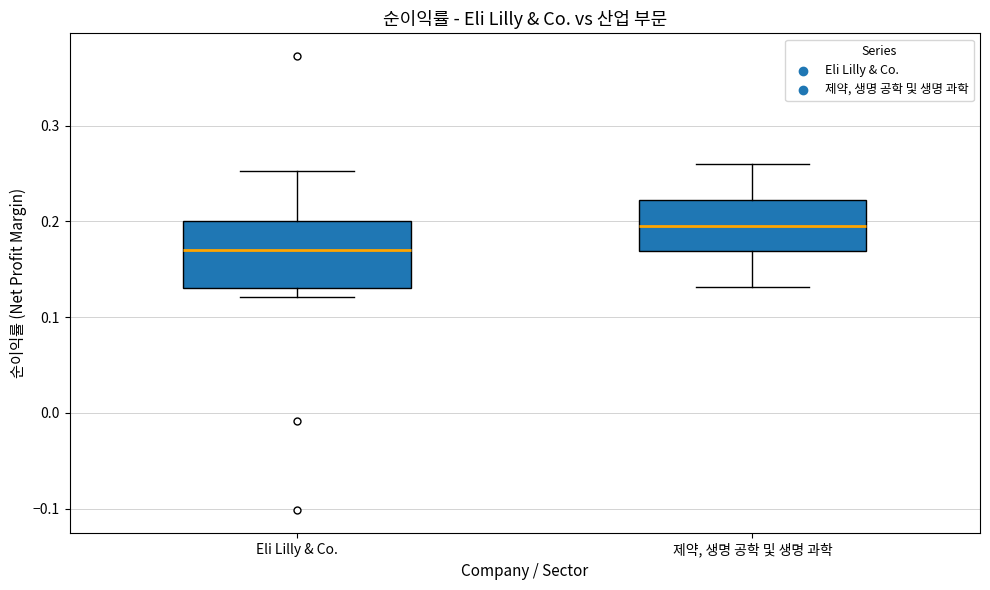

Reading left to right, transcribe this box plot: for each box, give where its median line is, the range the box spans, and where its two whiskers end, as read against the y-axis. The values are not printed on the chart, so give them approximately, as read against the axis.

Eli Lilly & Co.: median 0.17, box 0.13 to 0.20, whiskers 0.12 to 0.25
제약, 생명 공학 및 생명 과학: median 0.19, box 0.17 to 0.22, whiskers 0.13 to 0.26